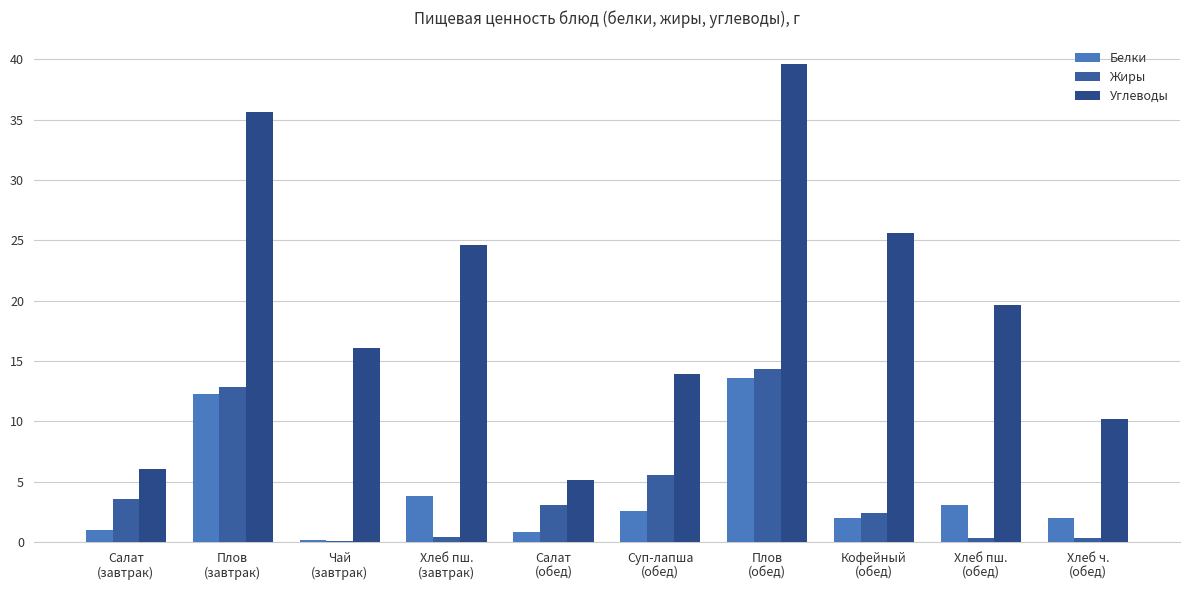

List the labels in order of Жиры value, largest first.

Плов
(обед), Плов
(завтрак), Суп-лапша
(обед), Салат
(завтрак), Салат
(обед), Кофейный
(обед), Хлеб пш.
(завтрак), Хлеб ч.
(обед), Хлеб пш.
(обед), Чай
(завтрак)